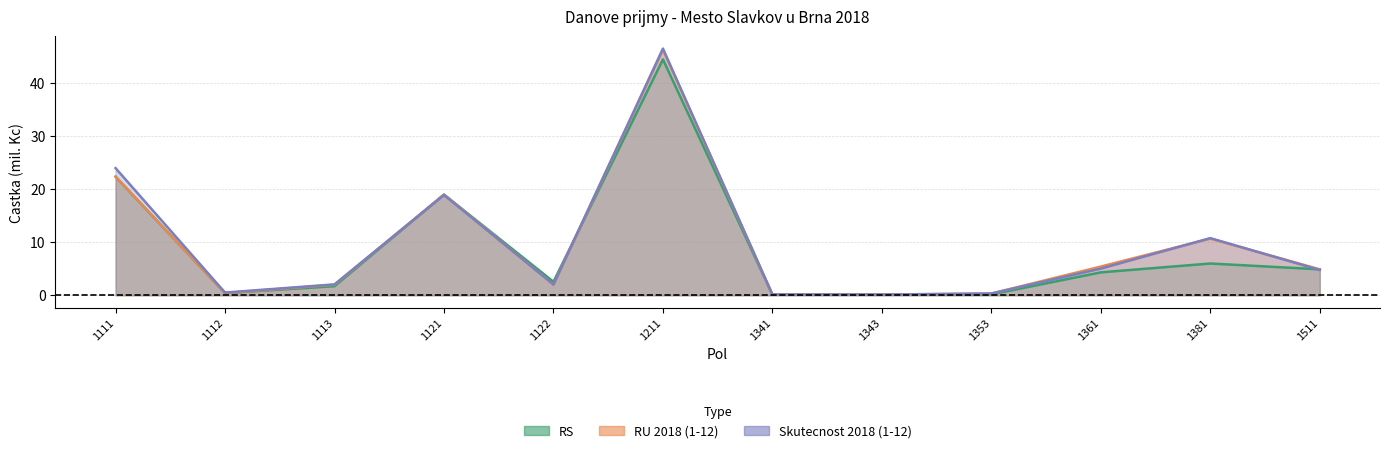

Between 1341 and 1361, which series saw the biggest shift?

RU 2018 (1-12)